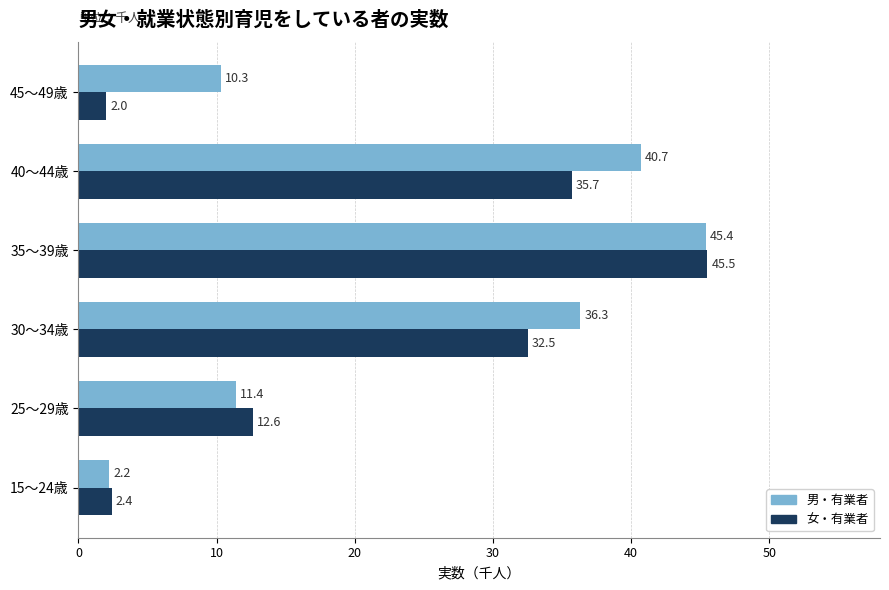

Where is 男・有業者 nearest to the value 23?

25～29歳